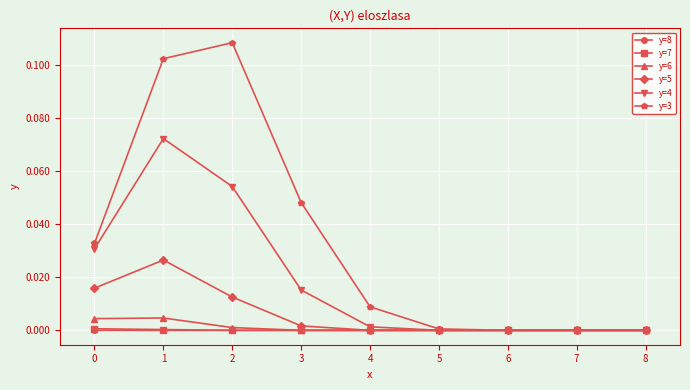

Does the chart have visible grid lines?

Yes